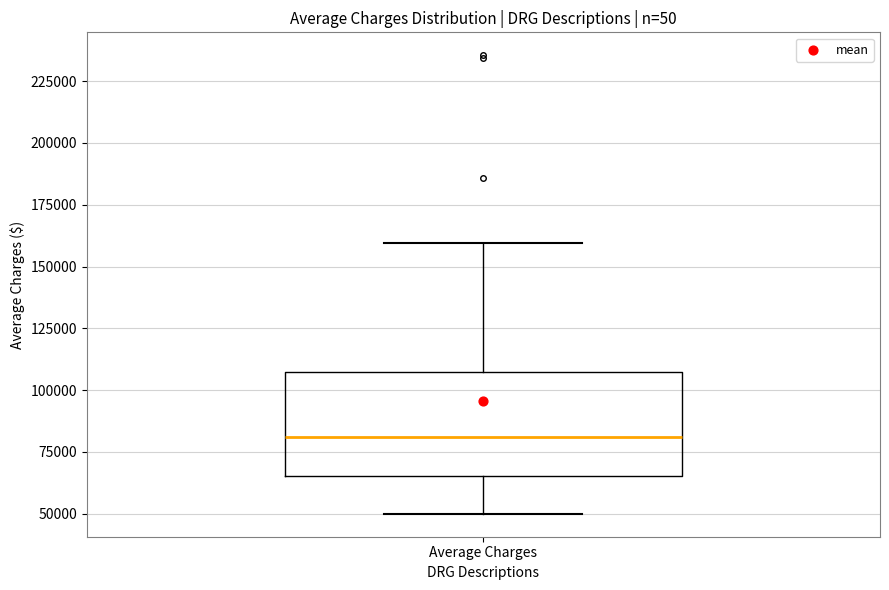

Transcribe this box plot: give where the median line is, the range the box spans, and where the two whiskers end, as read against the y-axis. The values are not printed on the chart, so give them approximately, as read against the axis.

median 80000, box 65000 to 105000, whiskers 50000 to 160000